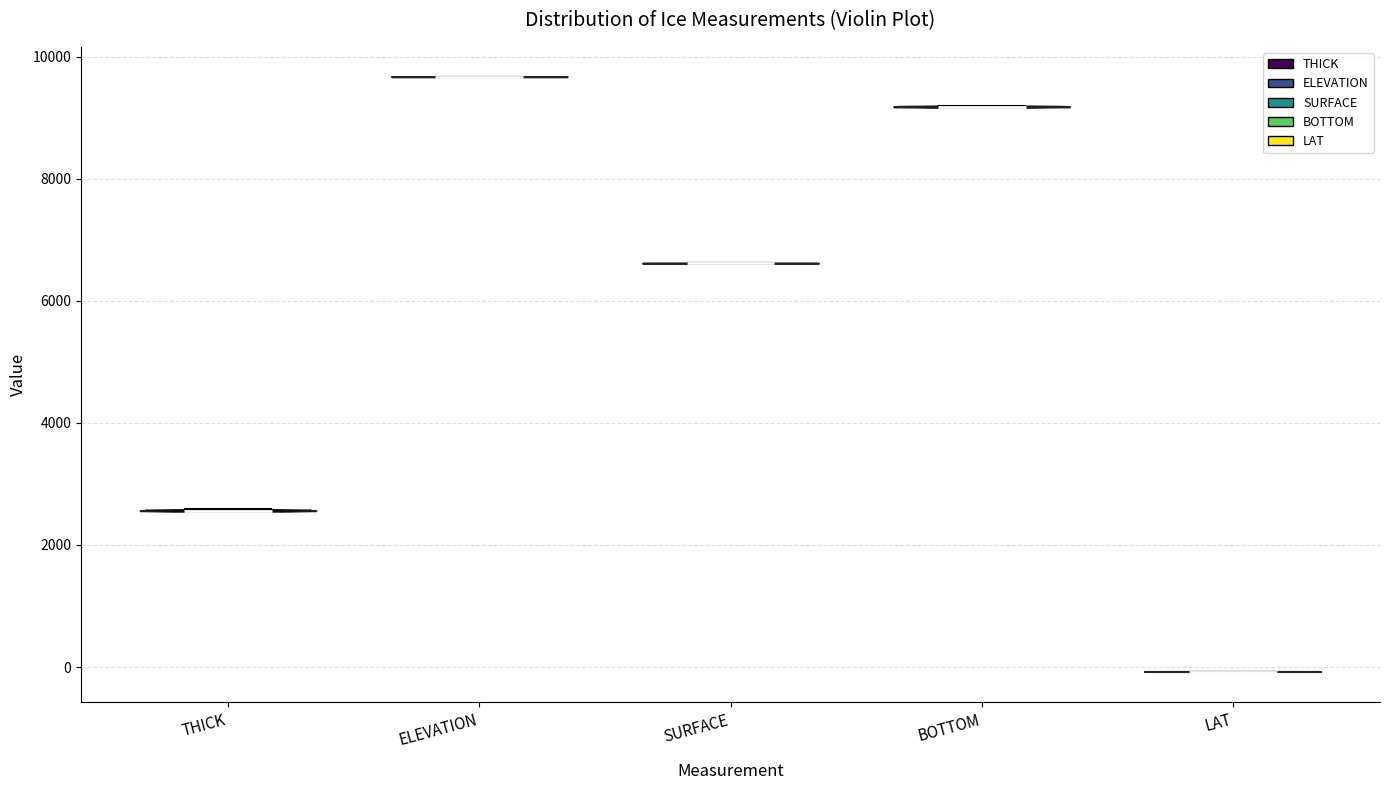

Reading left to right, read every violin against the y-axis: where its median line is, and the lowest and highest points it reaches. The values are not printed on the chart, so give them approximately, as read against the axis.

THICK: median line 2600, lowest point 2600, highest point 2600
ELEVATION: median line 9600, lowest point 9600, highest point 9600
SURFACE: median line 6600, lowest point 6600, highest point 6600
BOTTOM: median line 9200, lowest point 9200, highest point 9200
LAT: median line 0, lowest point 0, highest point 0